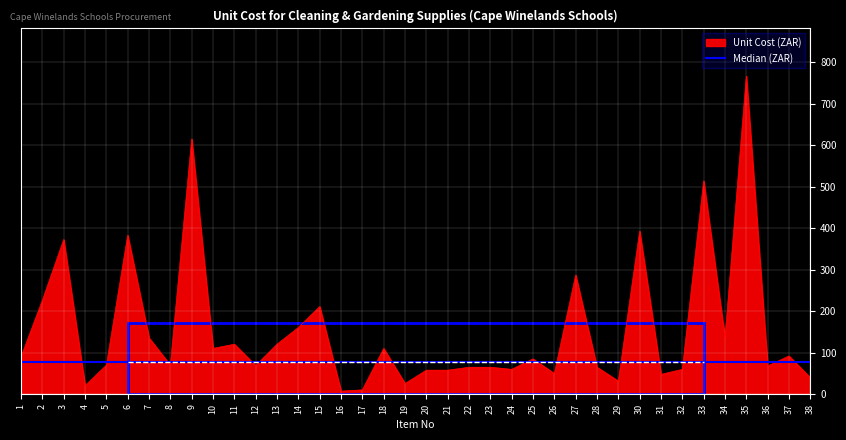

Rank the series by their maximum value, from highest to lowest.

Unit Cost (ZAR), Median (ZAR)